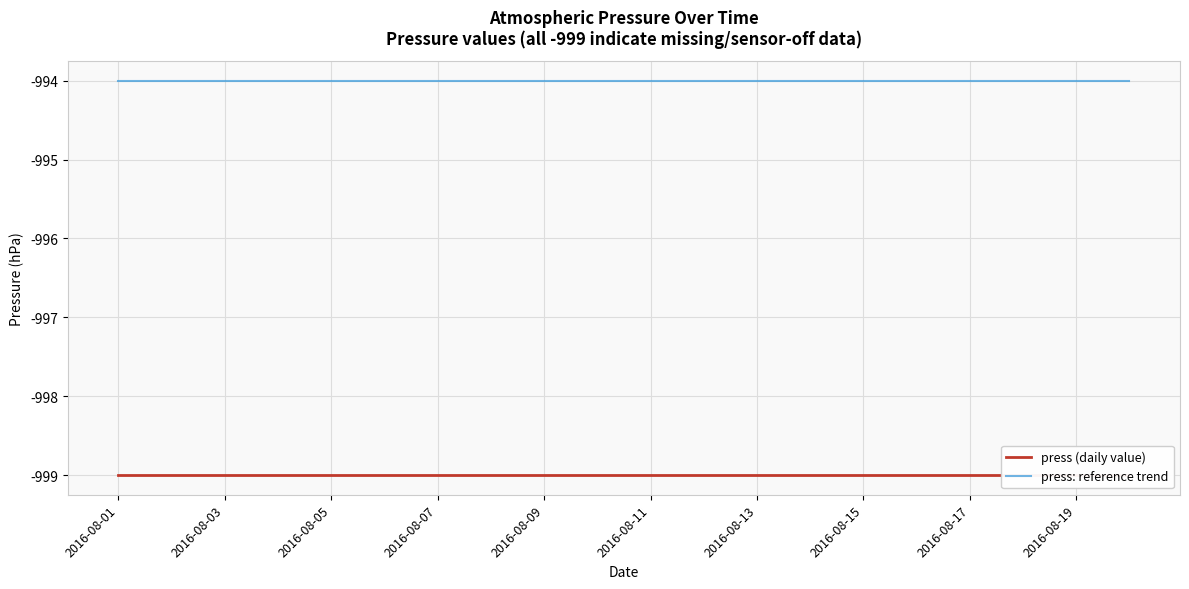

Reading left to right, transcribe all the data shown in this chart.

press (daily value): -999	-999	-999	-999	-999	-999	-999	-999	-999	-999	-999	-999	-999	-999	-999	-999	-999	-999	-999	-999
press: reference trend: -994	-994	-994	-994	-994	-994	-994	-994	-994	-994	-994	-994	-994	-994	-994	-994	-994	-994	-994	-994